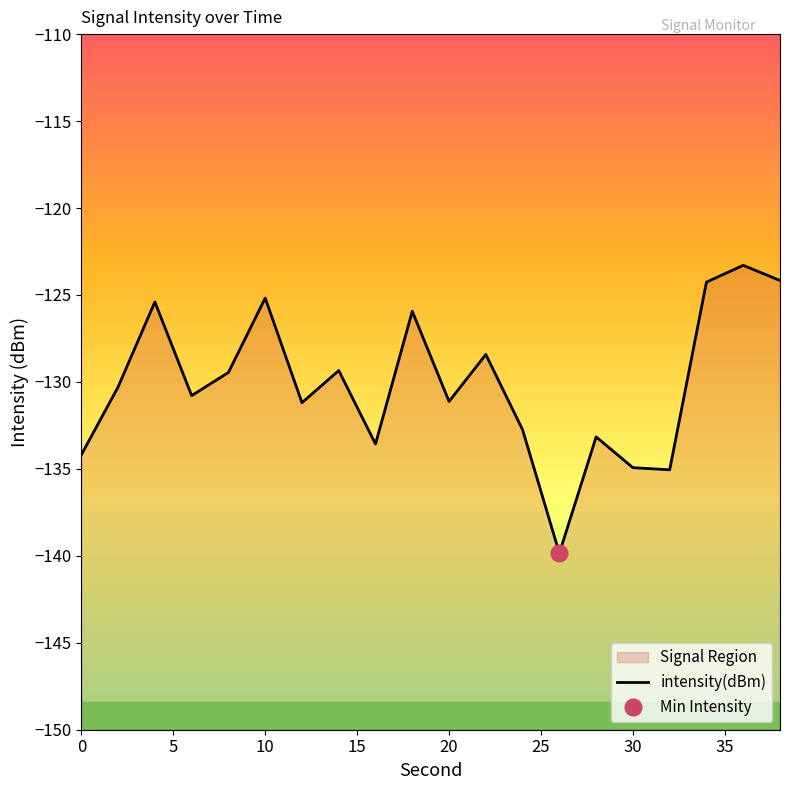

What is the change in value from 10 to 22?

-3.2